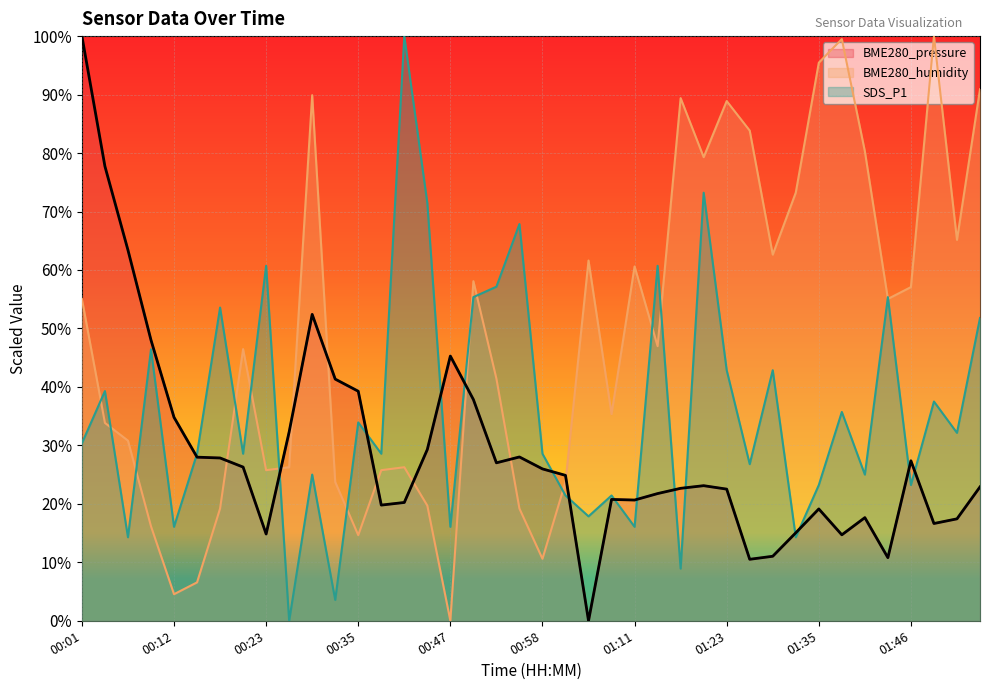

What is the greatest value displayed?

100.0